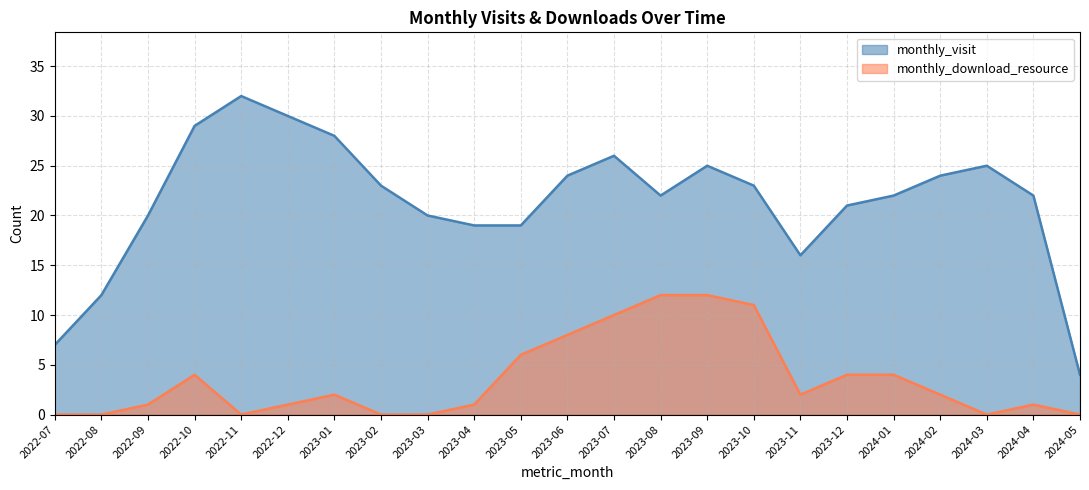

How many interior local valleys does the monthly_download_resource series have?

3